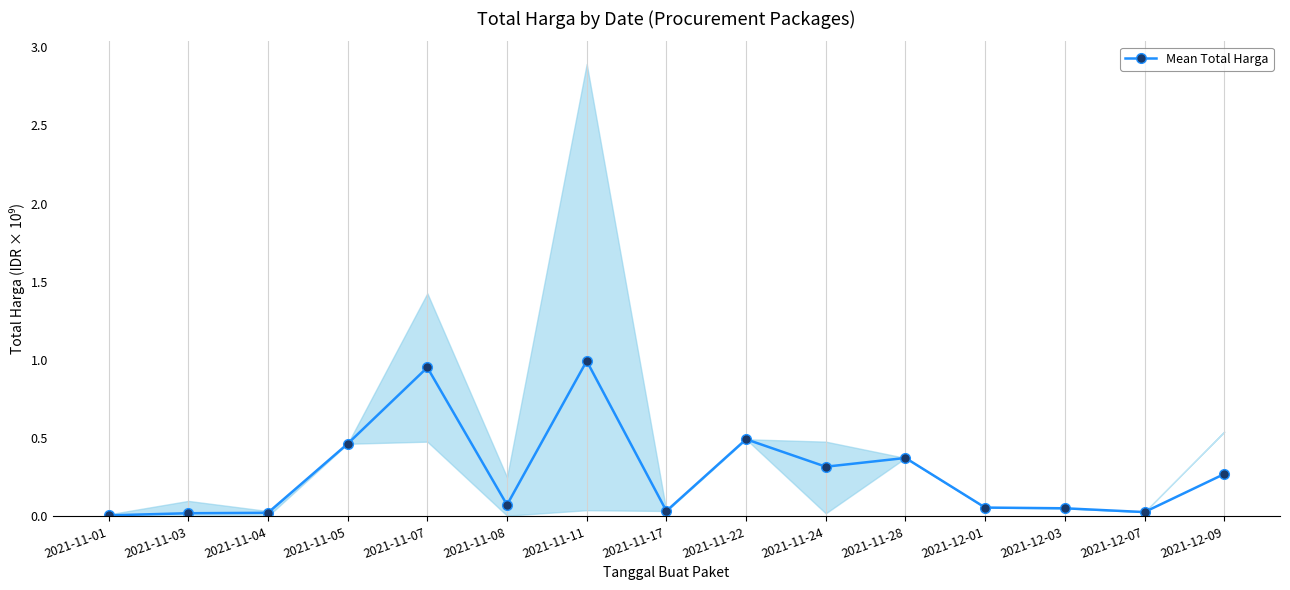

True or false: there are more than 0 points higher than both neighbors.

True